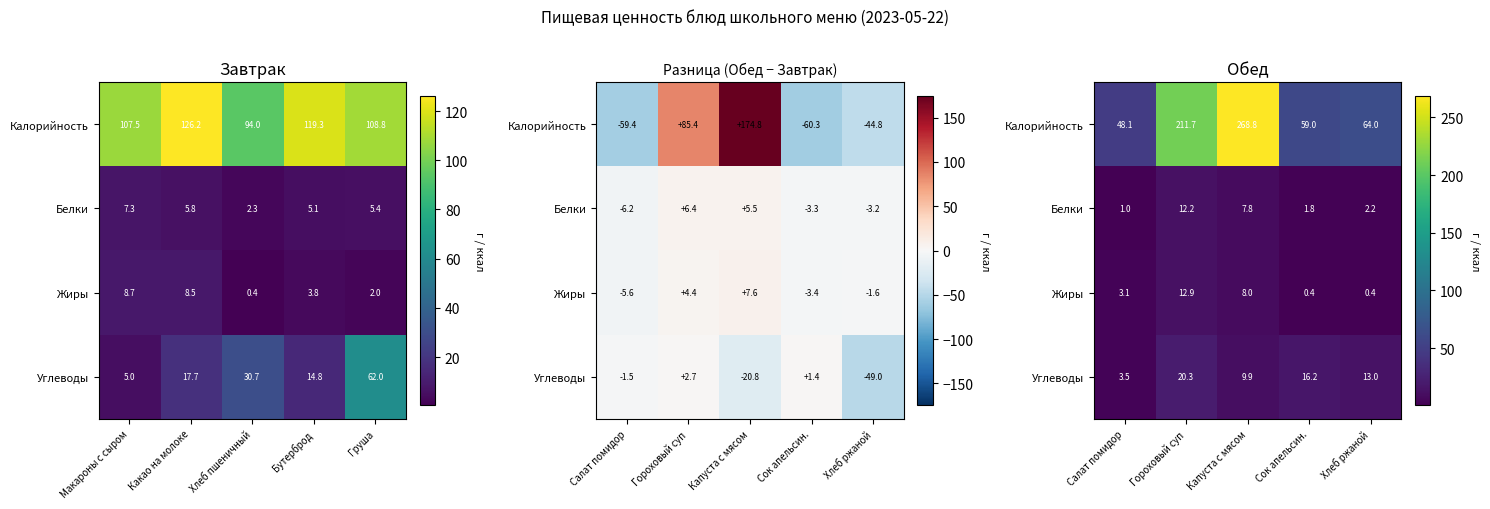

Which has a higher value, Бутерброд or Какао на молоке?

Какао на молоке